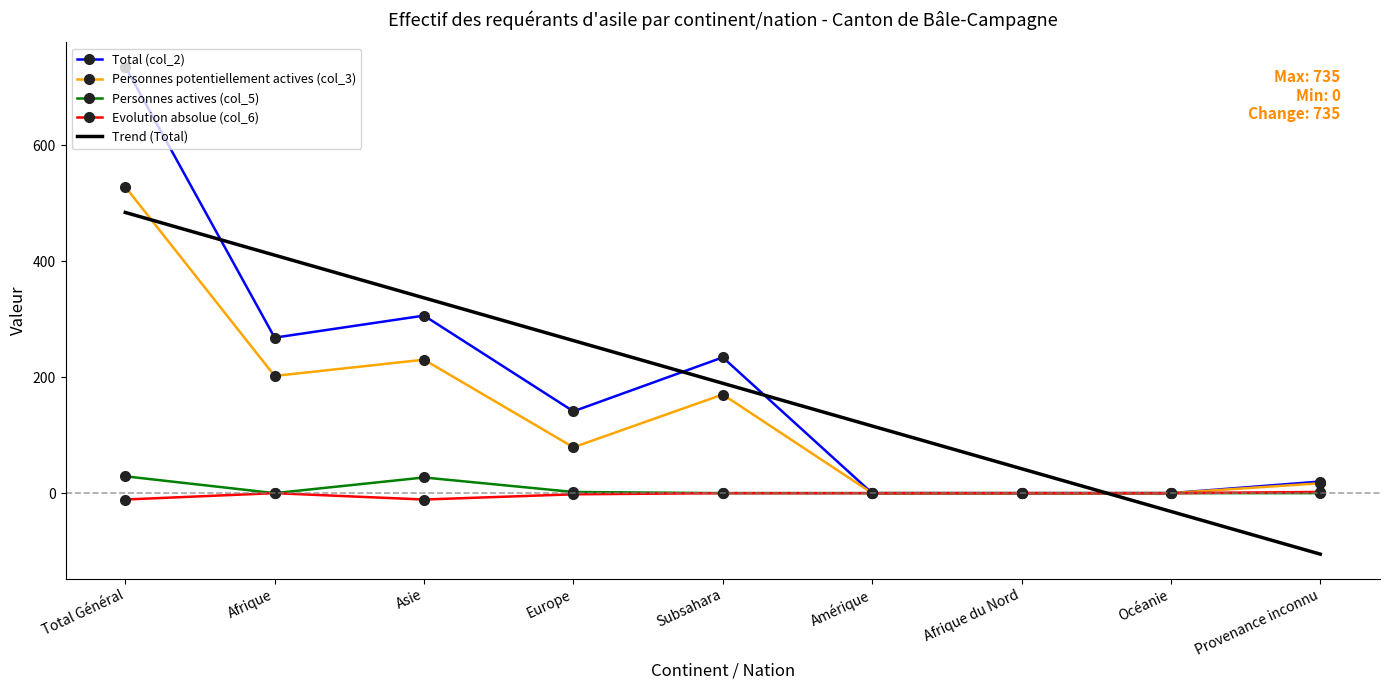

Rank the series by their maximum value, from highest to lowest.

Total (col_2), Personnes potentiellement actives (col_3), Trend (Total), Personnes actives (col_5), Evolution absolue (col_6)